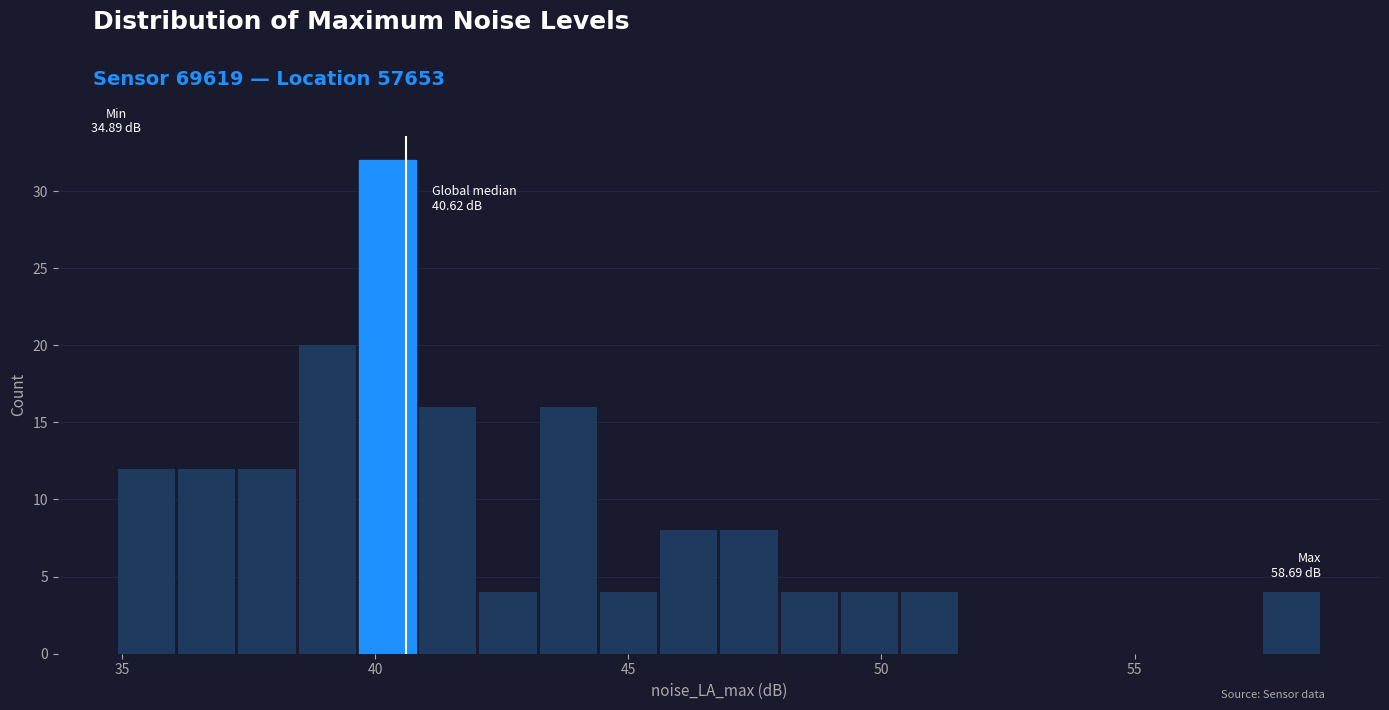

Around what value on the x-axis is the tallest bar? Give the approximate position of its centre, as read against the axis.

40.0